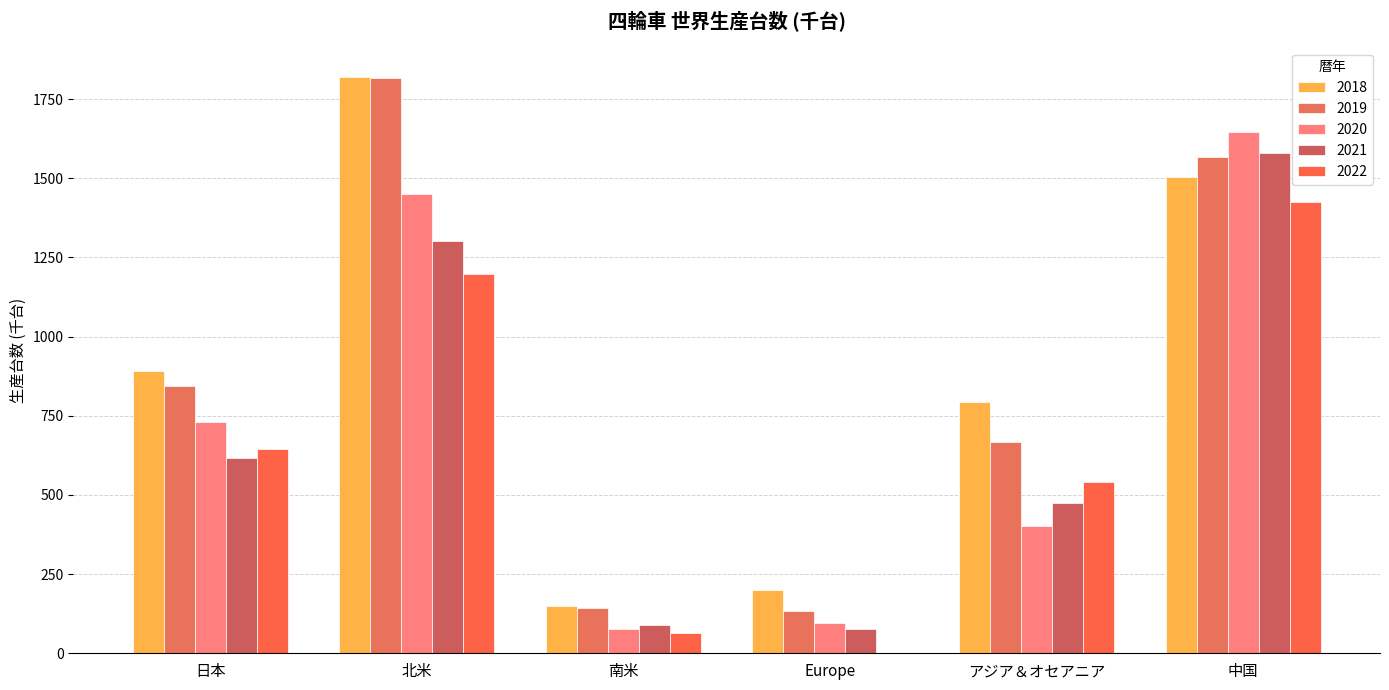

The value of 2020 at アジア＆オセアニア is 400.7. True or false?

True